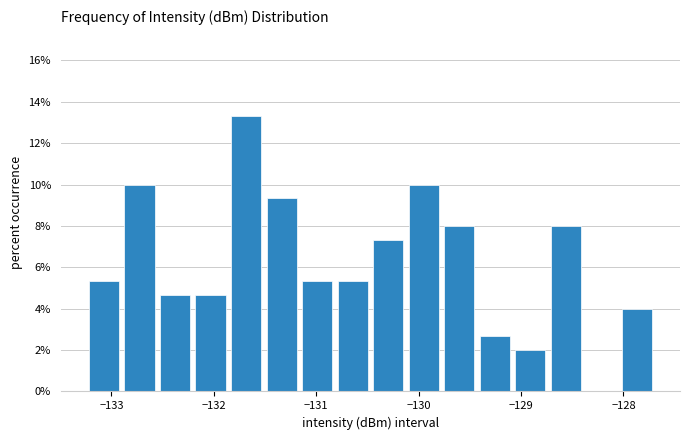

Around what value on the x-axis is the tallest bar? Give the approximate position of its centre, as read against the axis.

-131.7